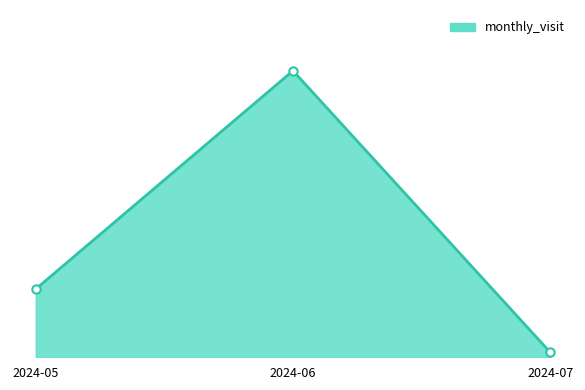

Which has a higher value, 2024-06 or 2024-07?

2024-06